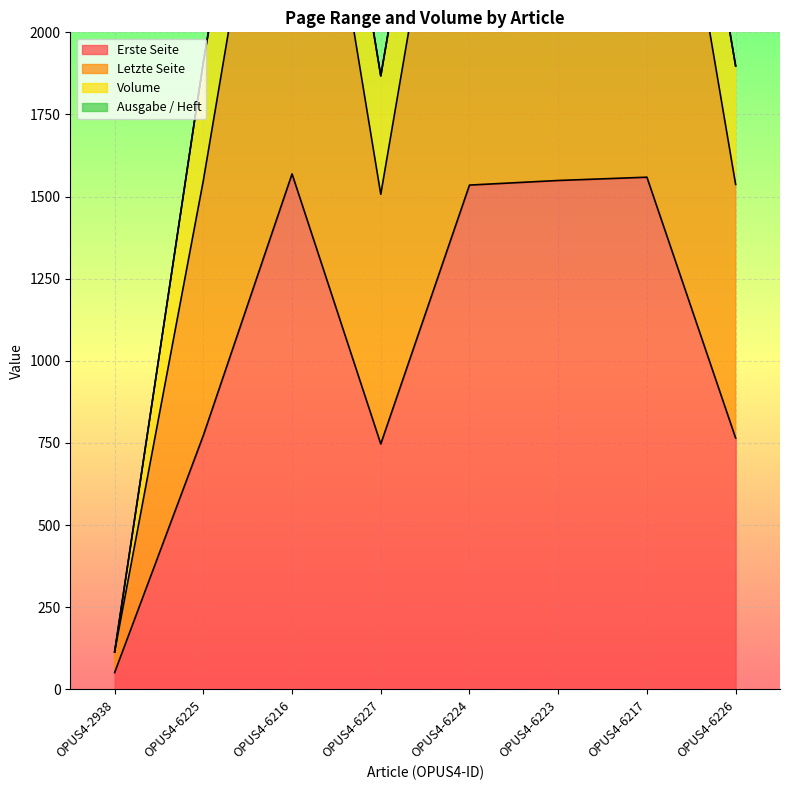

What is the difference between the maximum and second lowest values in the Ausgabe / Heft series?

1641